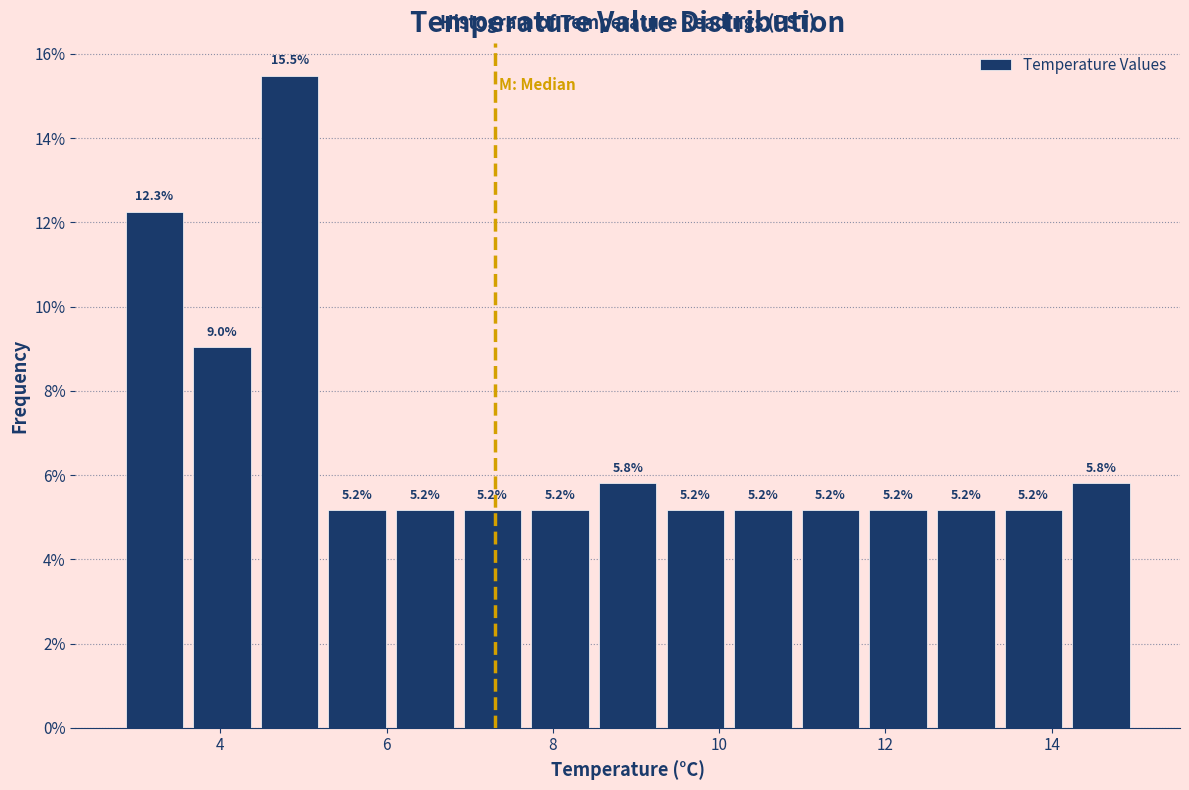

What is the height of the bar covering 4.4 to 5.2 on the x-axis? The bar edges are not printed on the chart, so give them approximately, as read against the axis.

15.5